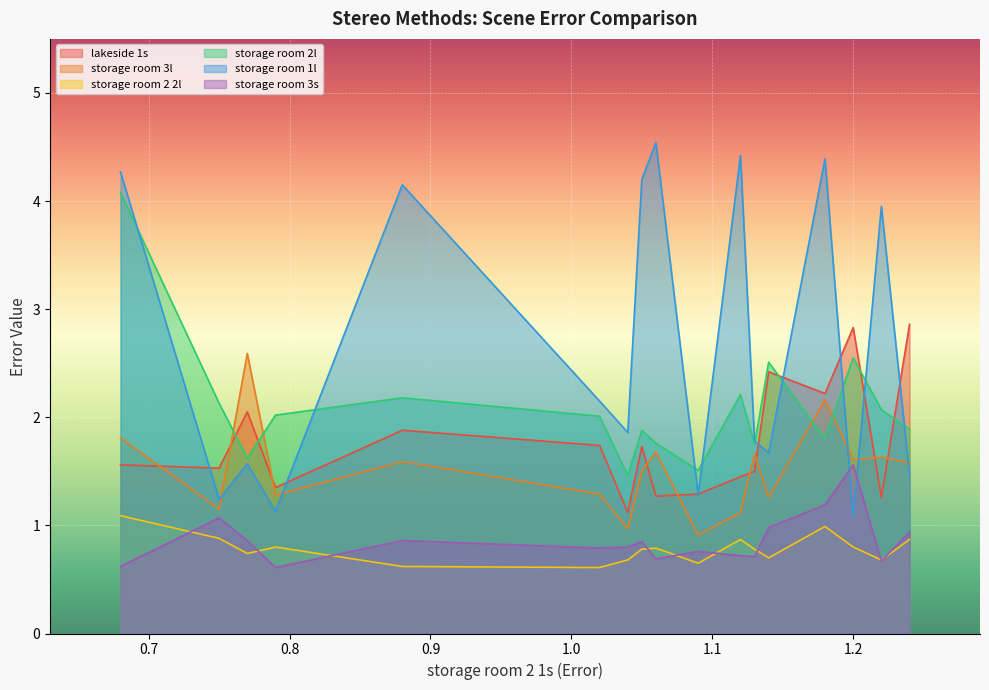

What position from the right is PMTNet?

10